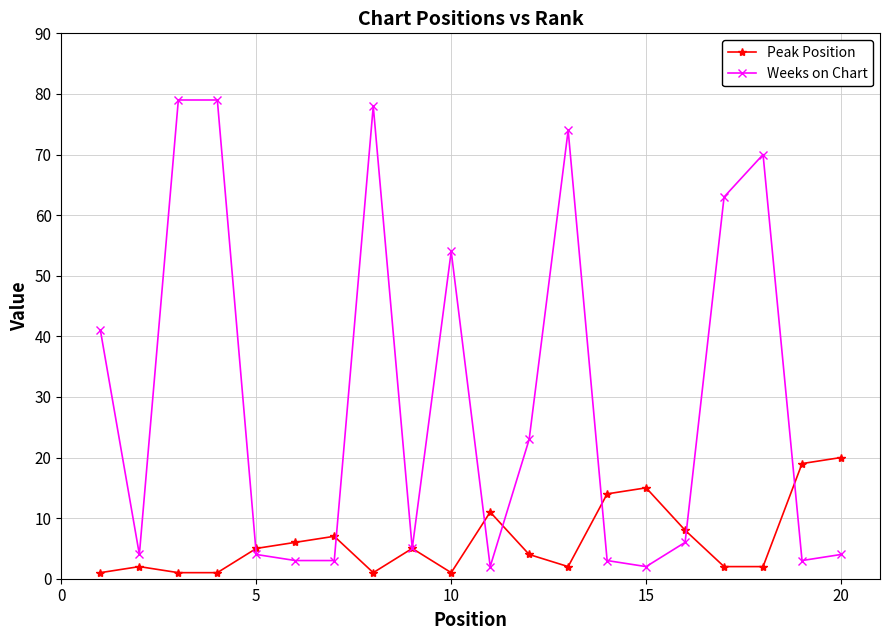

After their last crossing, which series has the higher values: Weeks on Chart or Peak Position?

Peak Position